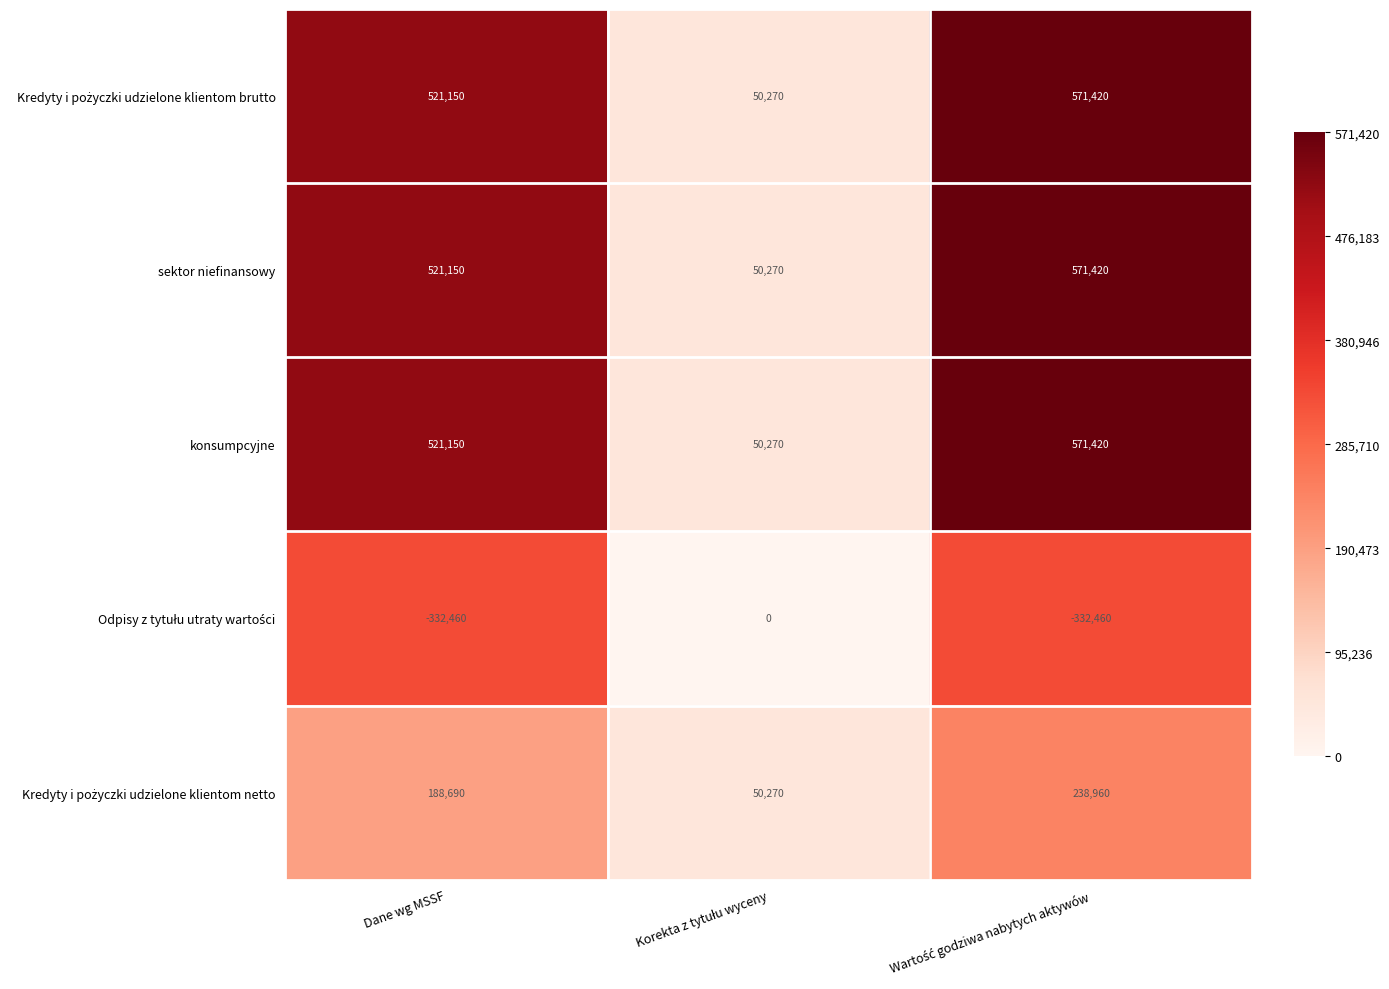

What is the average value of the sektor niefinansowy series?

380947